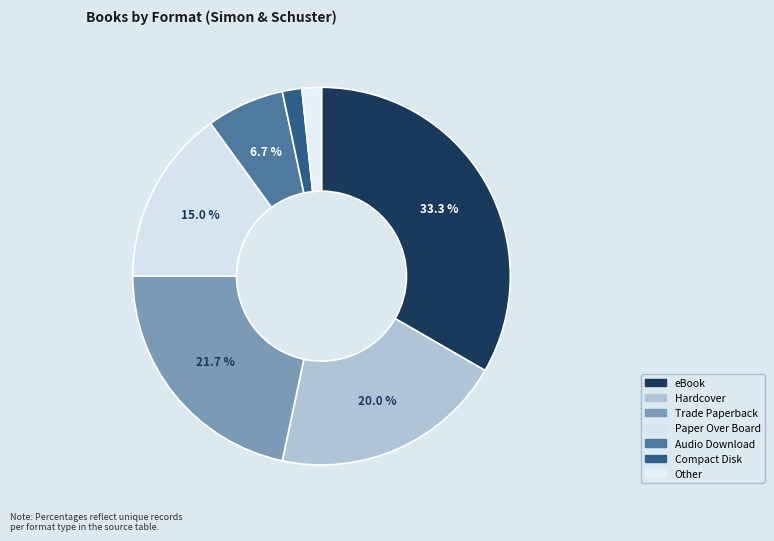

How many segments does this pie chart have?

7